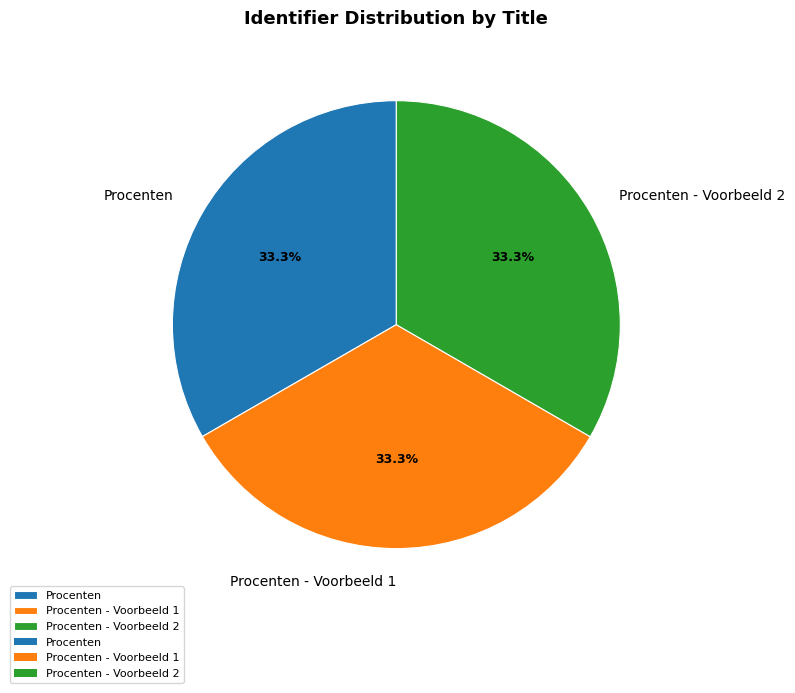

Is there any slice that represents more than half of the pie?

No